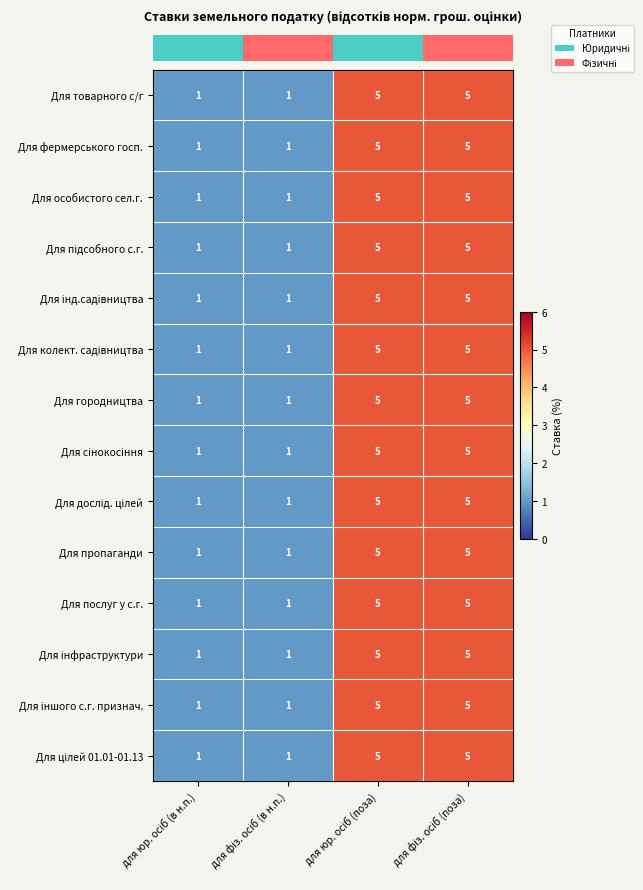

What is the highest value of the Для городництва series?

5